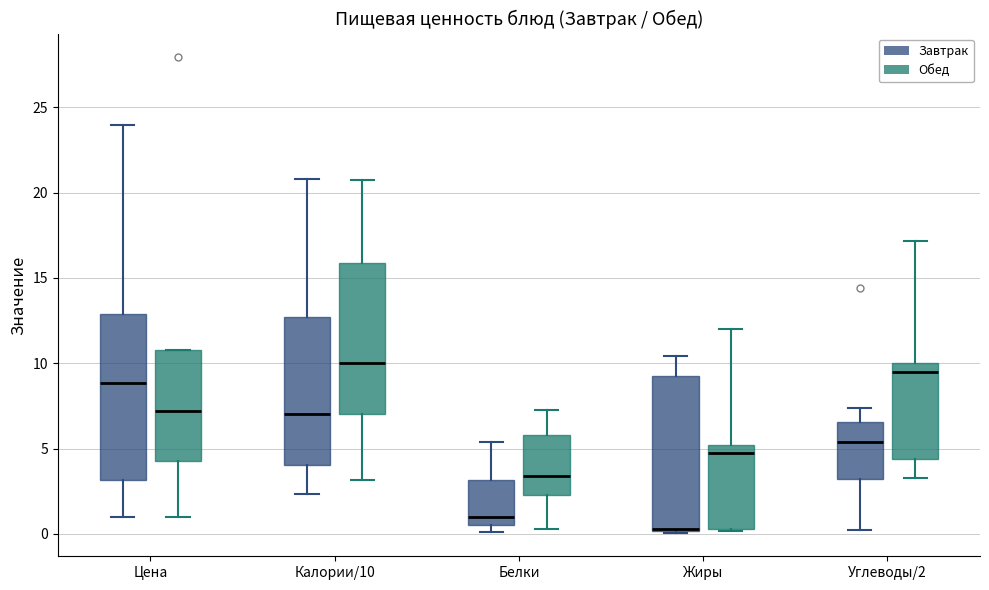

Where is the upper edge of the box for Жиры (Завтрак) on the y-axis? The values are not printed on the chart, so give them approximately, as read against the axis.

9.5